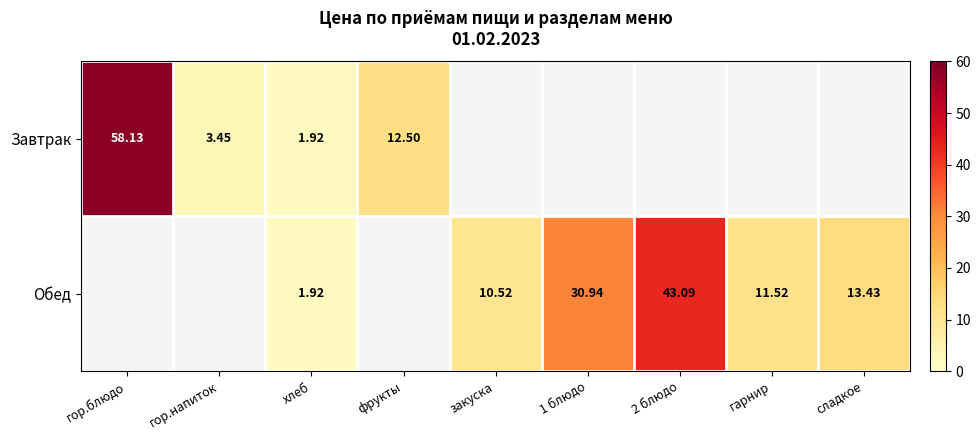

Rank the categories by Завтрак value from lowest to highest.

хлеб, гор.напиток, фрукты, гор.блюдо, закуска, 1 блюдо, 2 блюдо, гарнир, сладкое